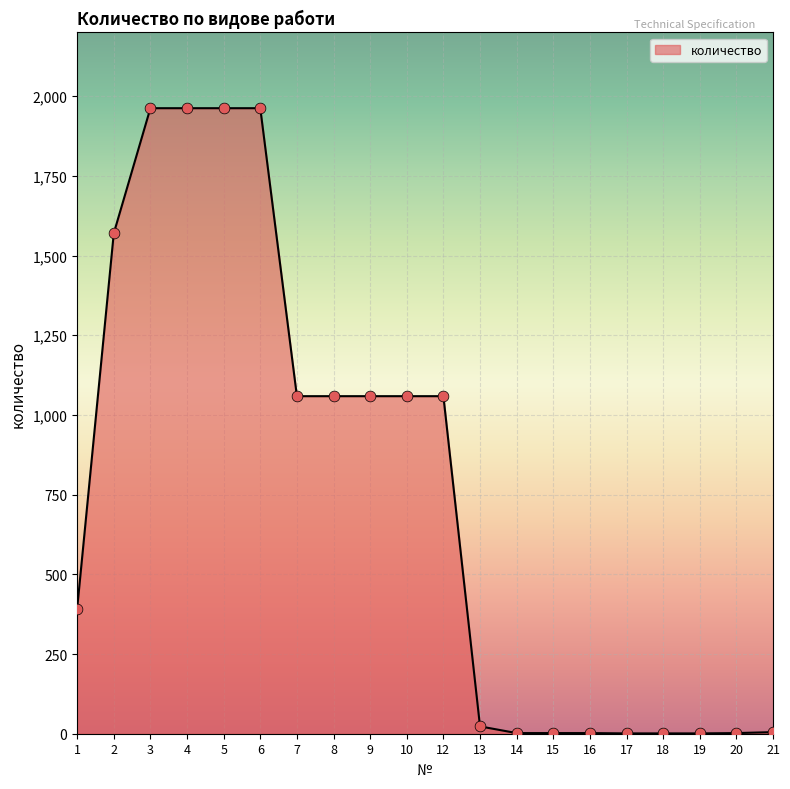

Which has a higher value, 4 or 13?

4